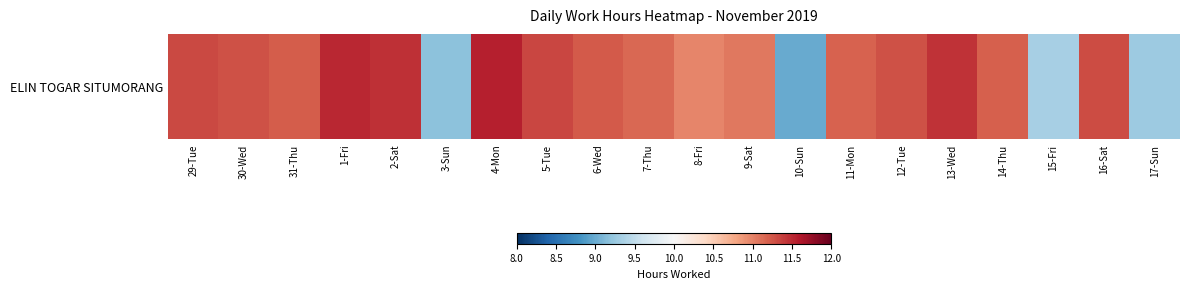

At which label is the value closest to 10?

15-Fri